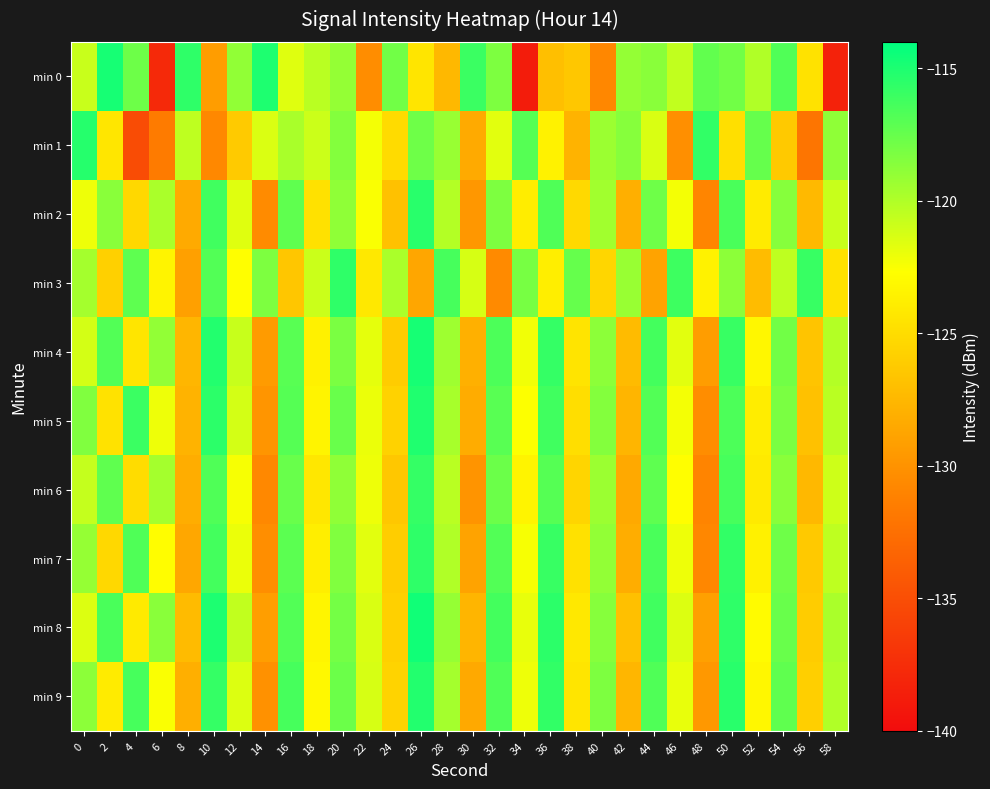

Which label corresponds to the smallest value in the chart?

34